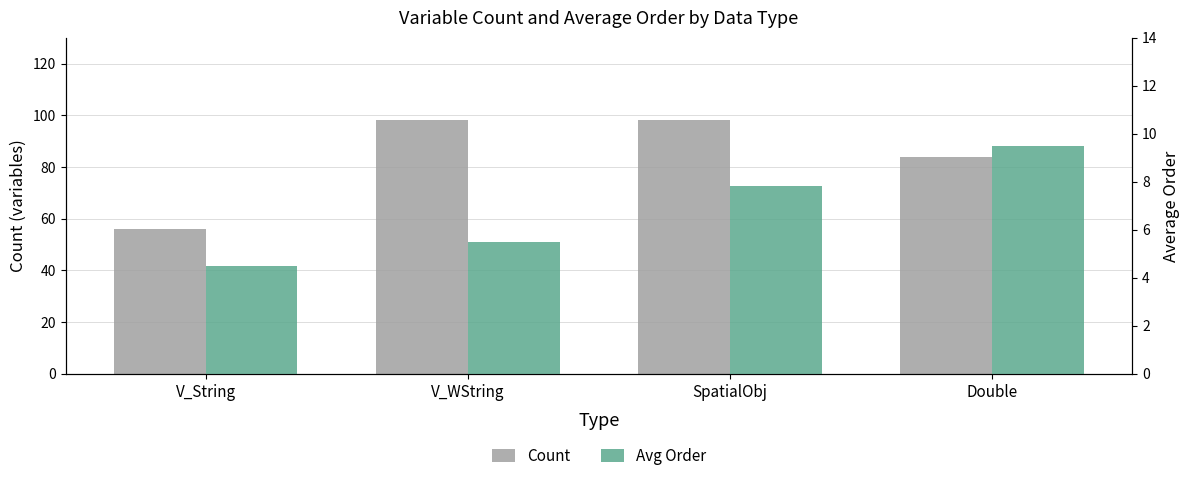

How many Count values are between 84 and 98?

3